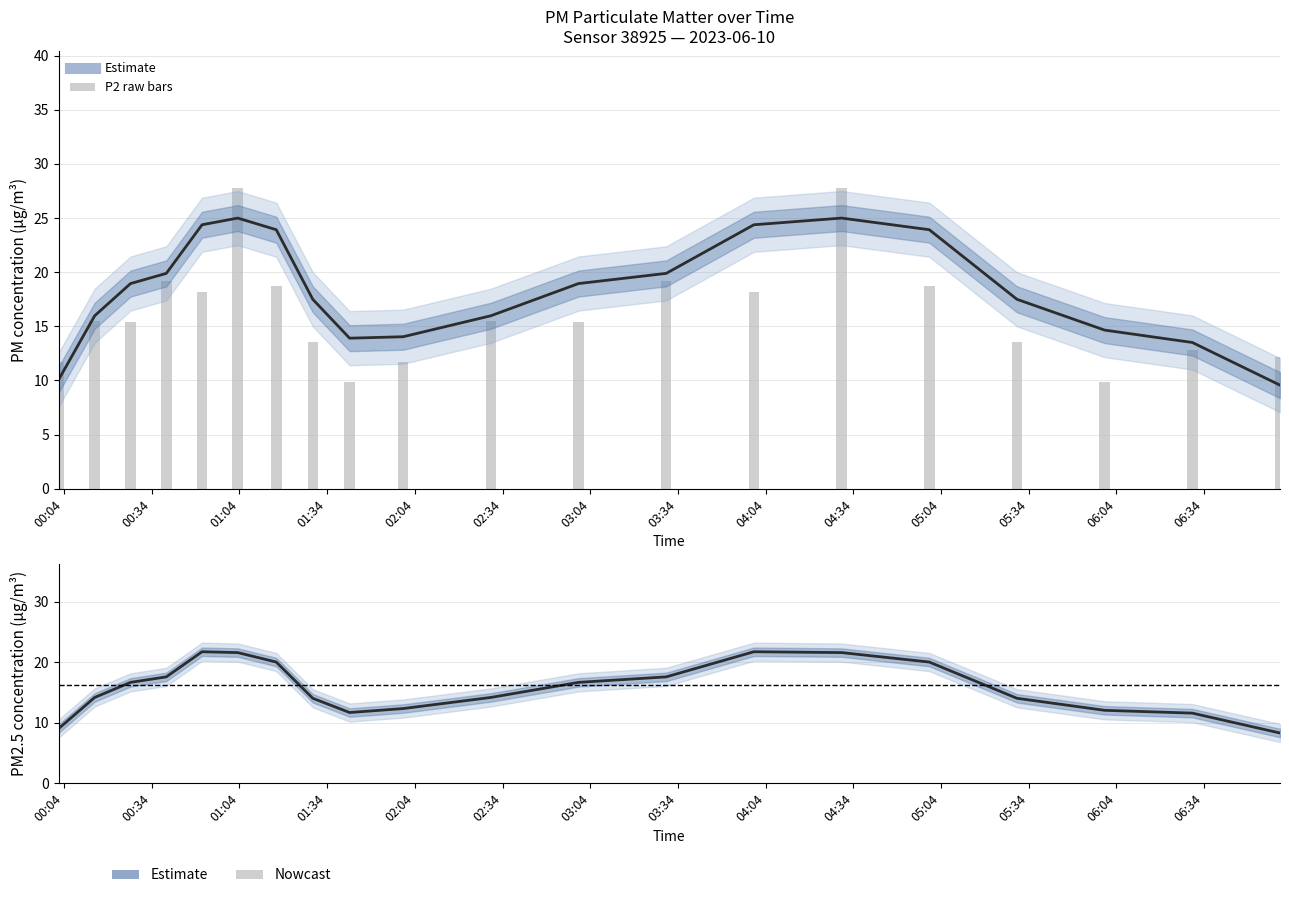

How many data points are less than 15?

8